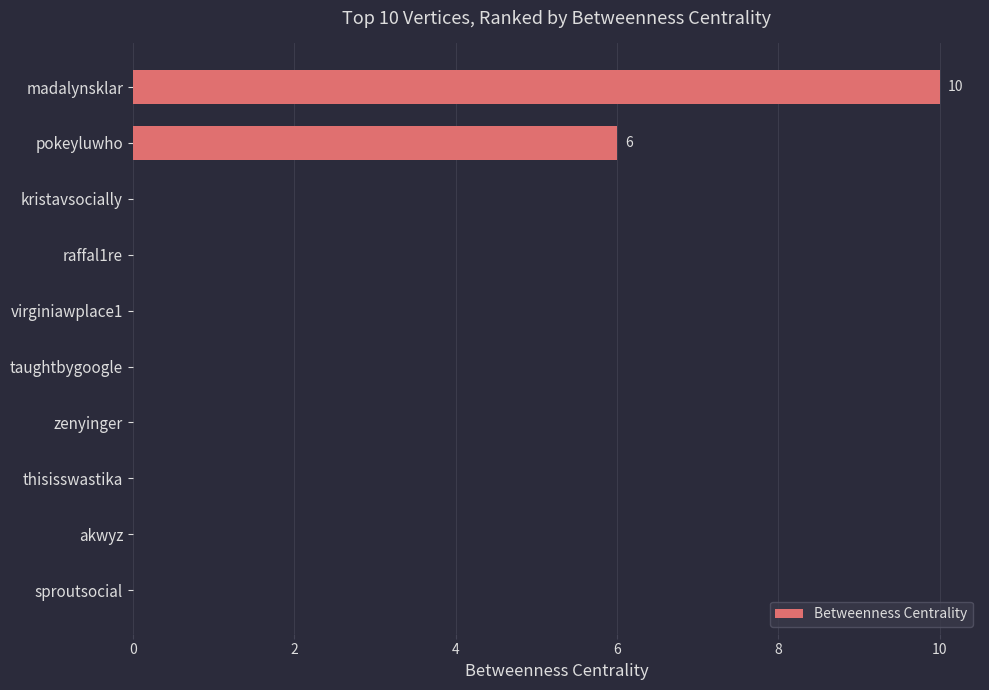

What is the average value?

2